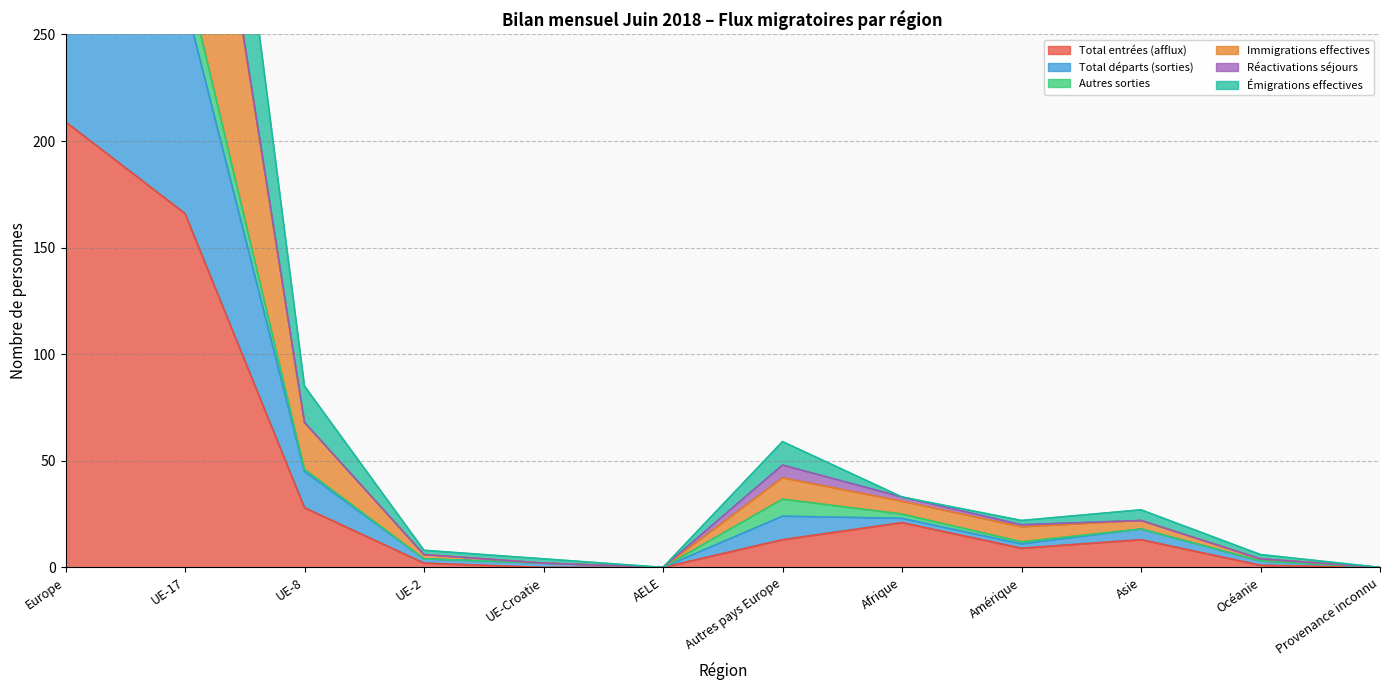

What position from the left is Océanie?

11